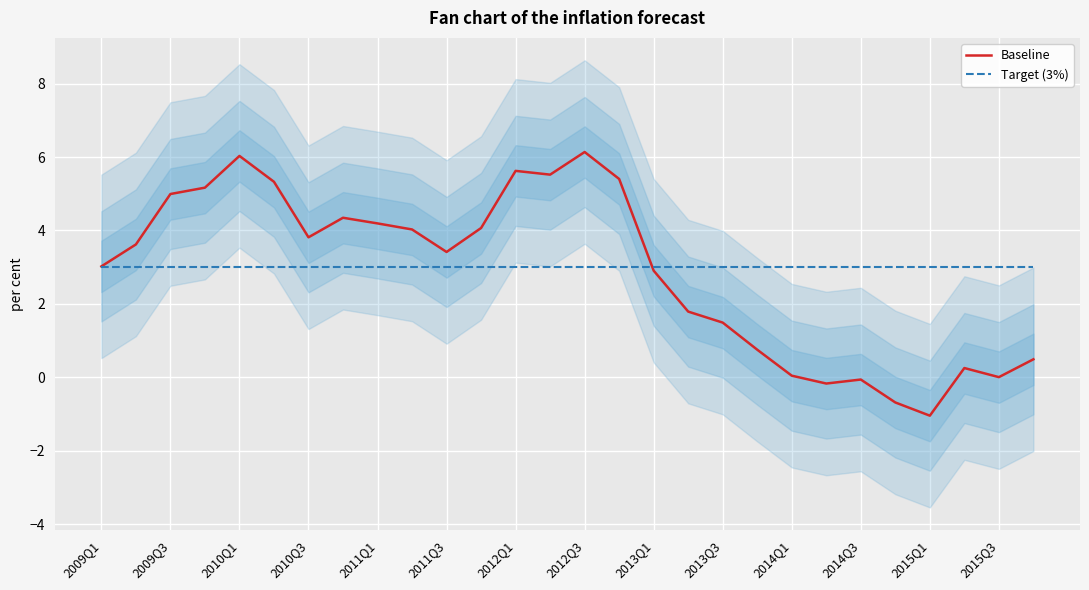

Reading left to right, what are all the values shown in this chart?

Baseline: 3.0	3.6	5.0	5.2	6.0	5.3	3.8	4.3	4.2	4.0	3.4	4.1	5.6	5.5	6.1	5.4	2.9	1.8	1.5	0.8	0.0	-0.2	-0.1	-0.7	-1.0	0.3	0.0	0.5
Target (3%): 3.0	3.0	3.0	3.0	3.0	3.0	3.0	3.0	3.0	3.0	3.0	3.0	3.0	3.0	3.0	3.0	3.0	3.0	3.0	3.0	3.0	3.0	3.0	3.0	3.0	3.0	3.0	3.0